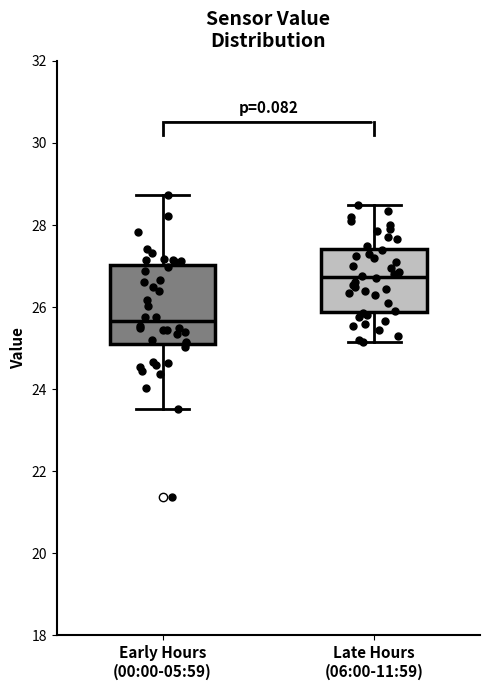

Which box is the tallest, from its lower edge to its upper edge?

Early Hours (00:00-05:59)